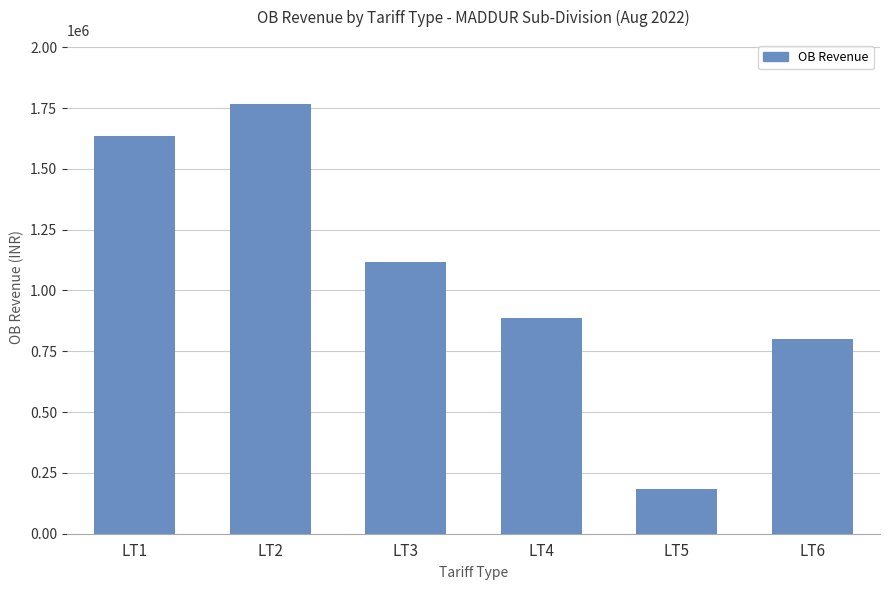

Reading left to right, what are all the values shown in this chart?

1632969.0	1765272.1	1117657.8	886838.6	184964.7	799869.9